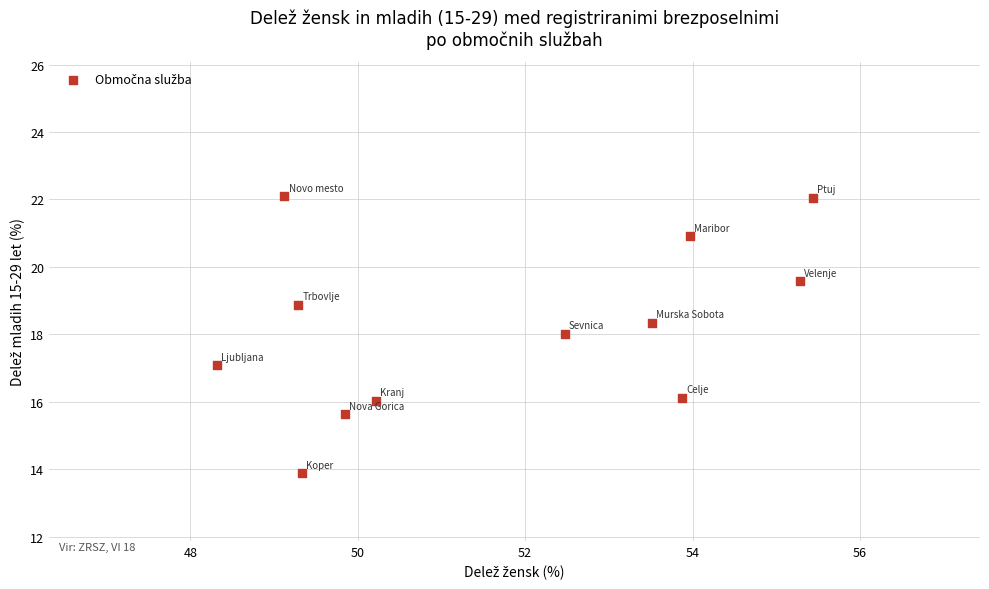

What is the average X value?

51.7